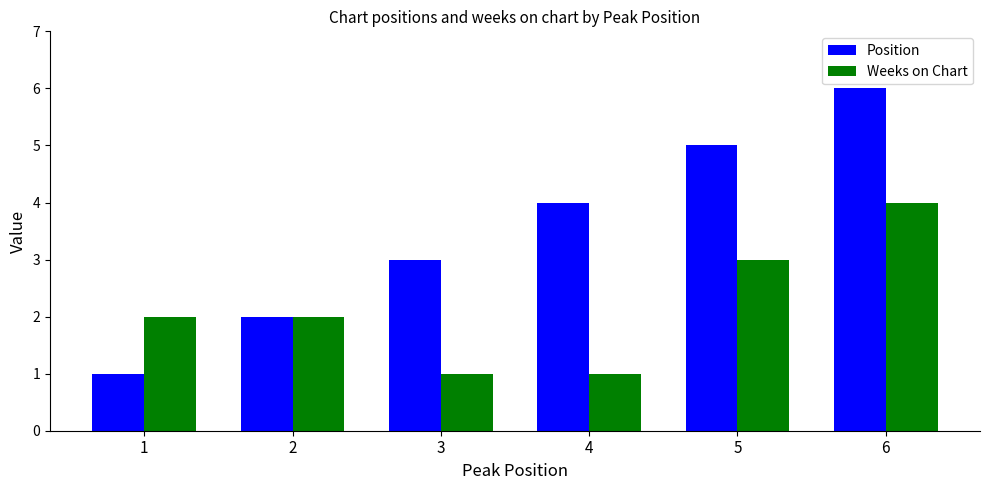

What are all the series names shown in the legend?

Position, Weeks on Chart